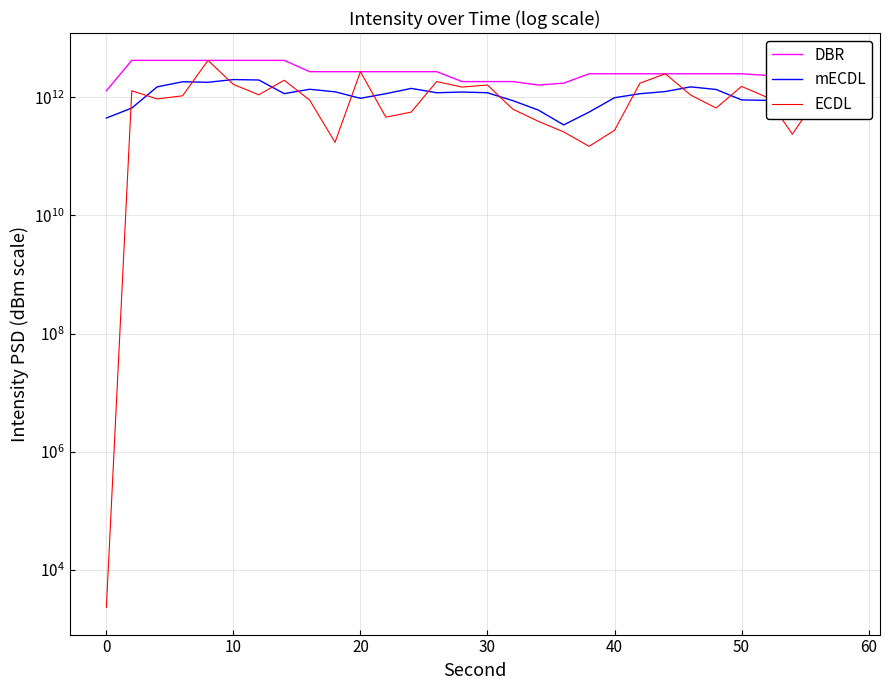

True or false: DBR and ECDL intersect in this chart.

False